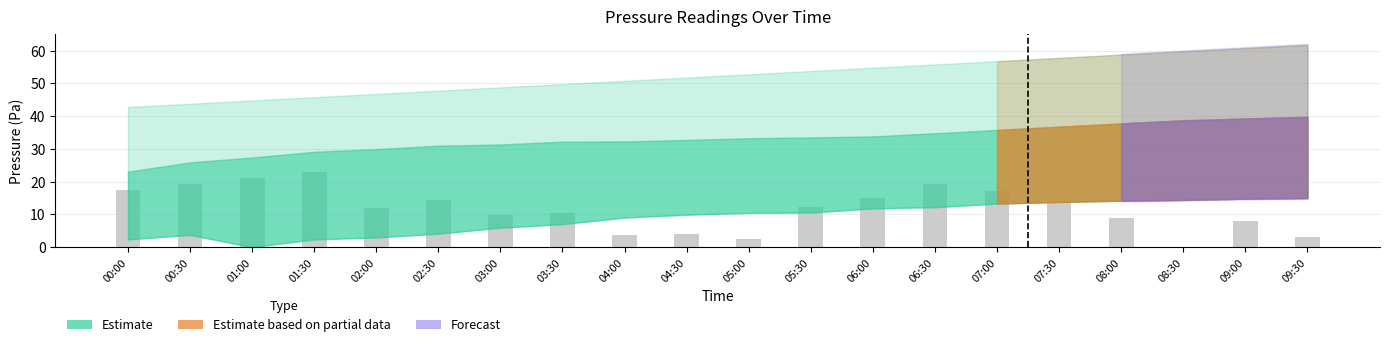

What is the change in value from 00:30 to 06:00?

-4.3